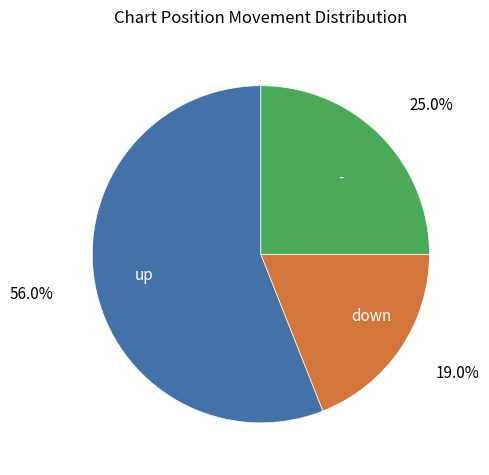

Approximately how many times larger is the value at - compared to down?

1.3